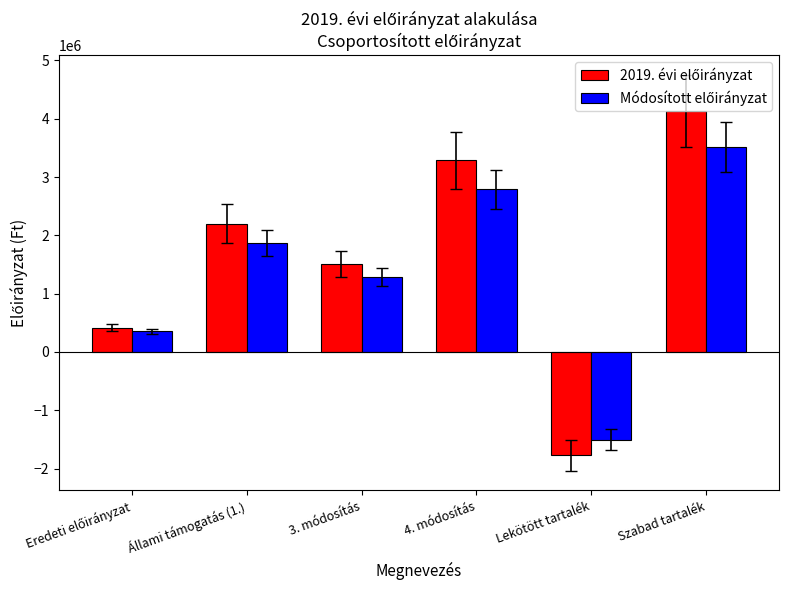

How many distinct data groups are displayed?

2